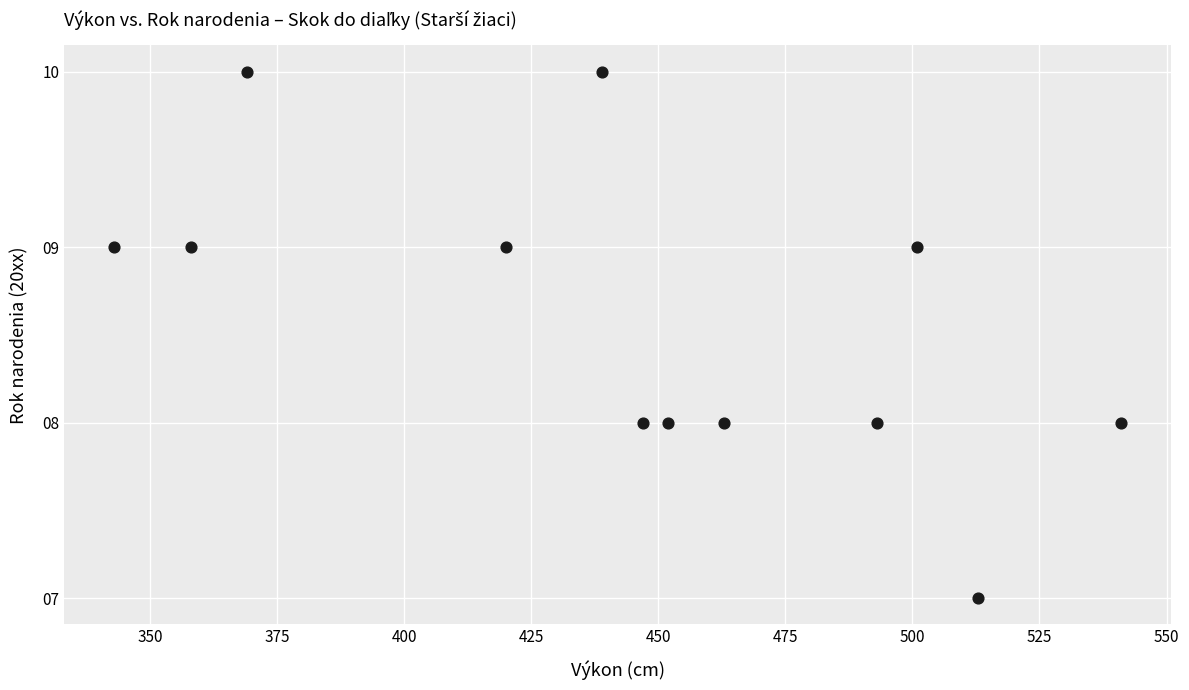

What is the range of X values (max minus min)?

198